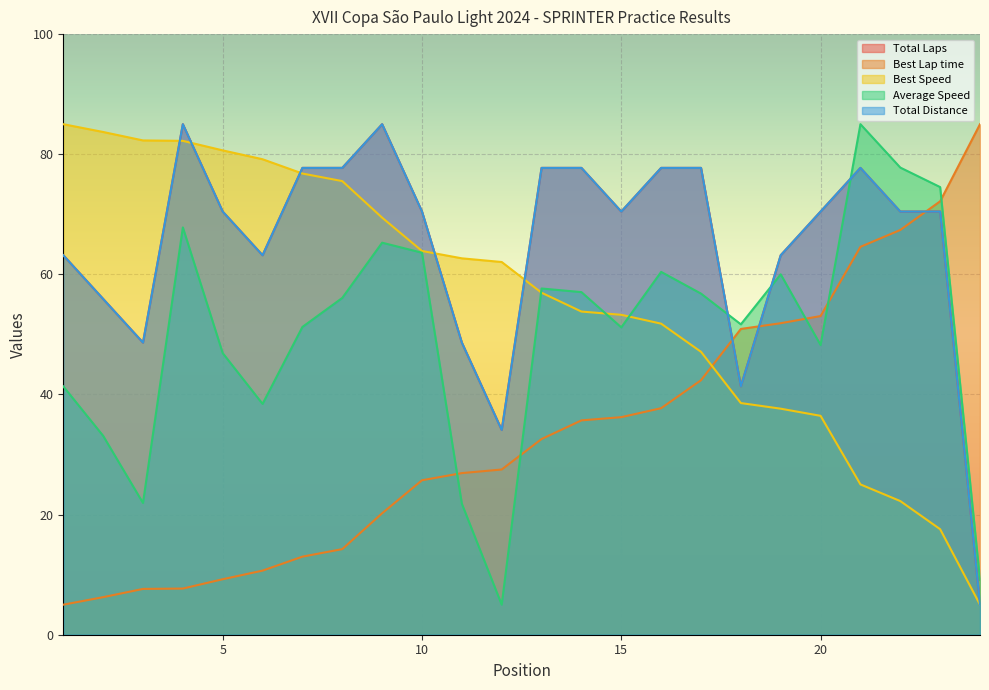

What is the sum of the Total Laps values at 19 and 6?

126.4